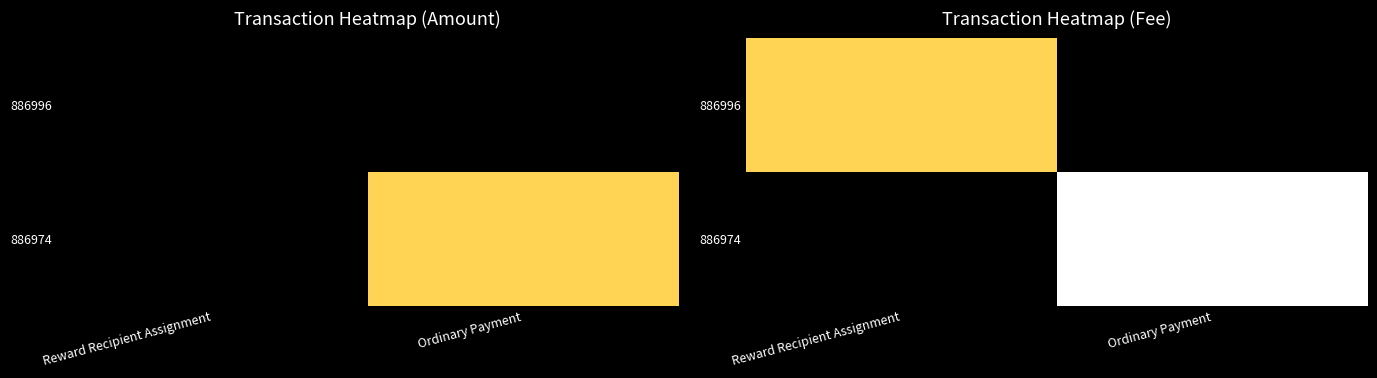

How many positive values does the 886974 series have?

1